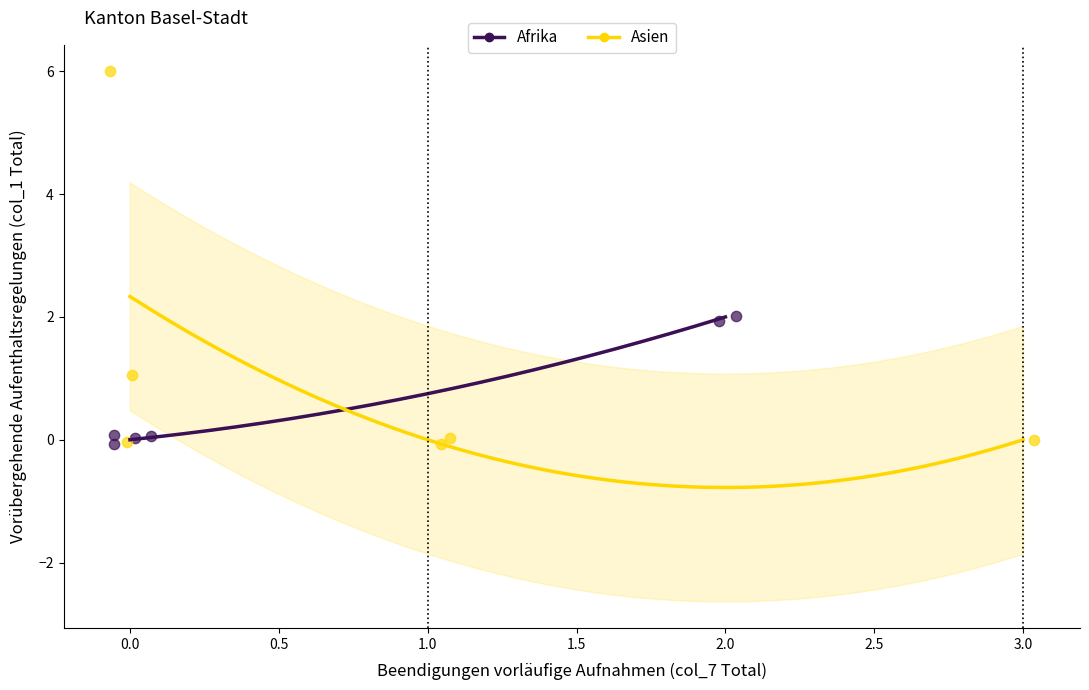

Which series has the widest spread of Y values?

Asien